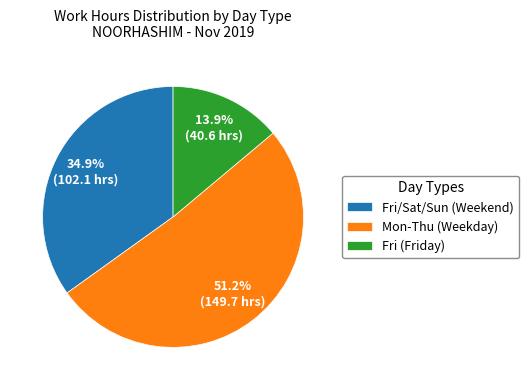

What is the largest slice in the pie chart?

Mon-Thu (Weekday)